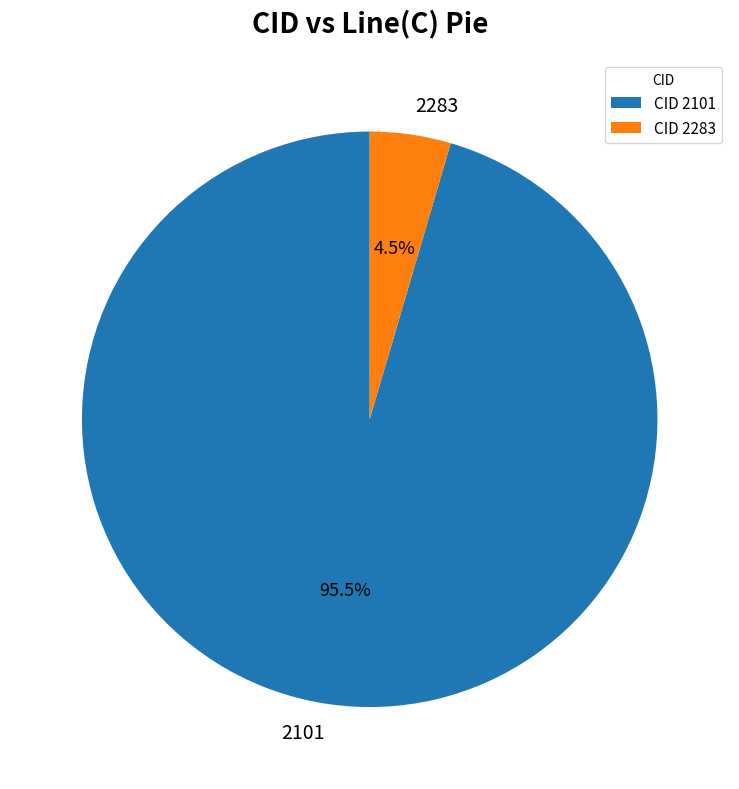

Count the number of slices in the pie.

2